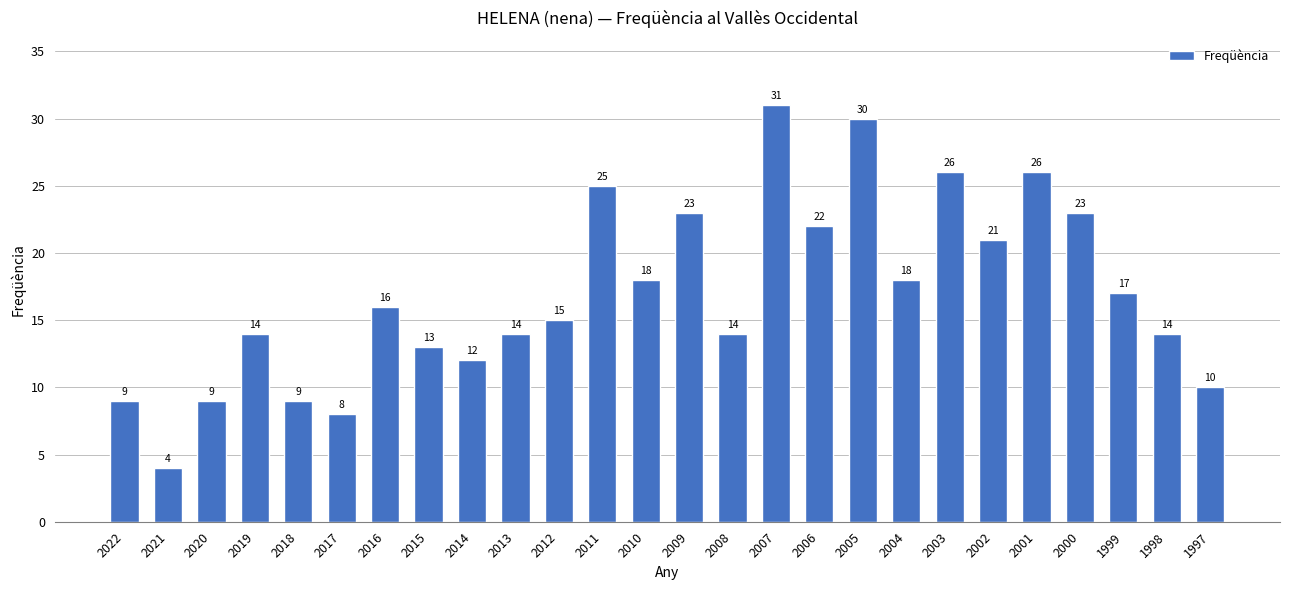

Is it true that the value at 2017 is 14?

False